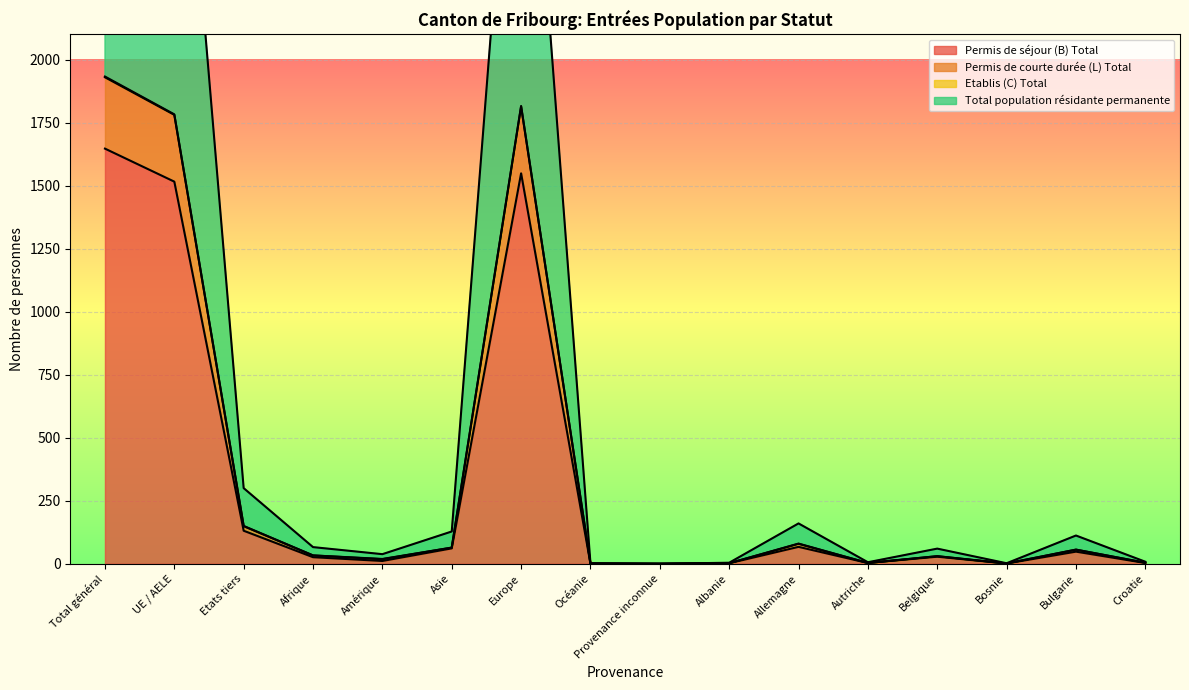

What is the maximum value for Total population résidante permanente?

3866